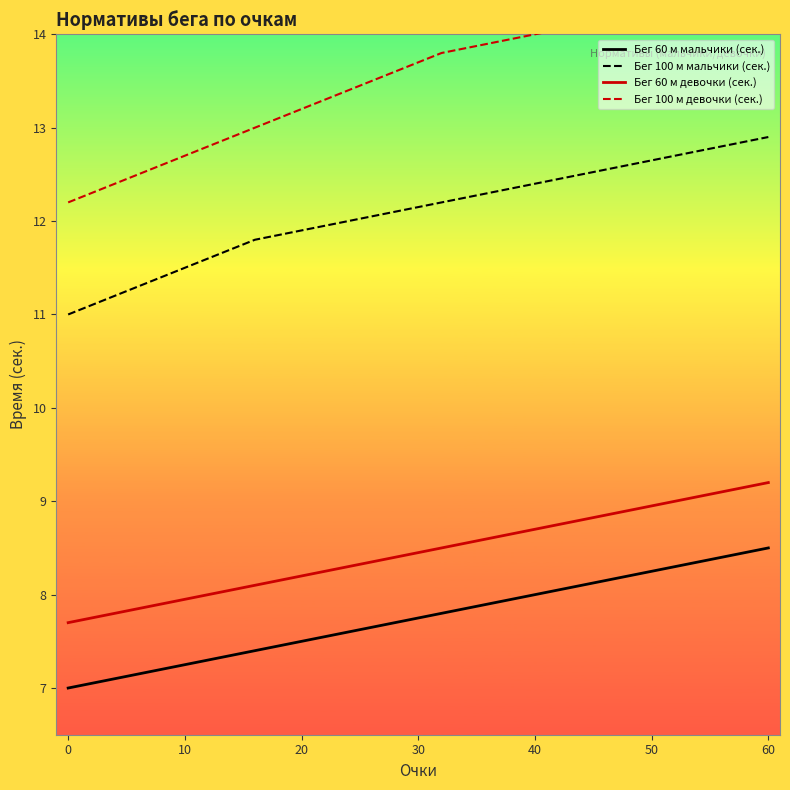

True or false: Бег 60 м девочки (сек.) has more than 1 interior local peaks.

False